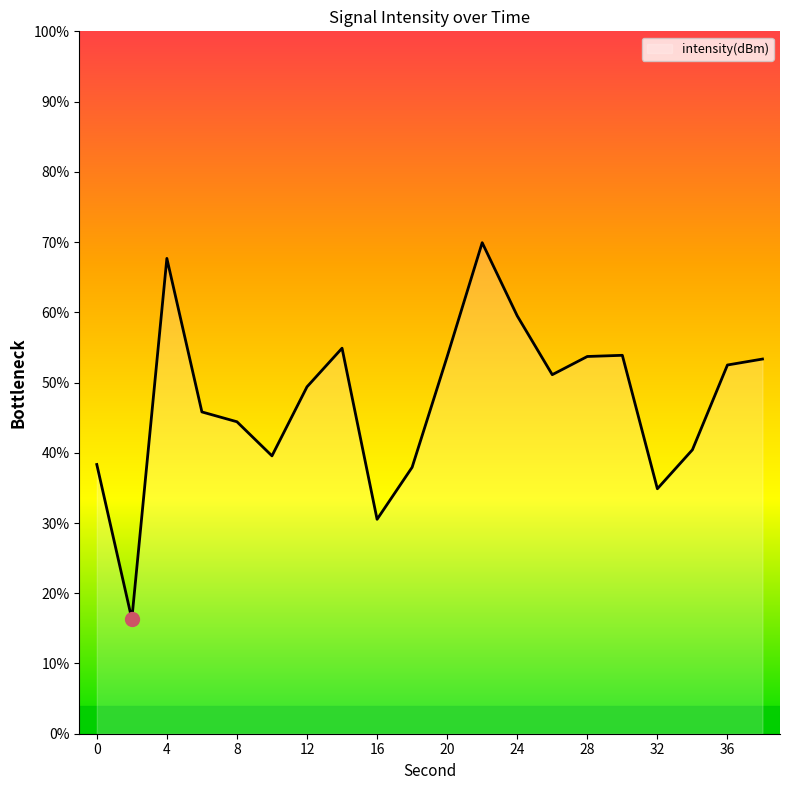

What is the greatest value displayed?

69.9